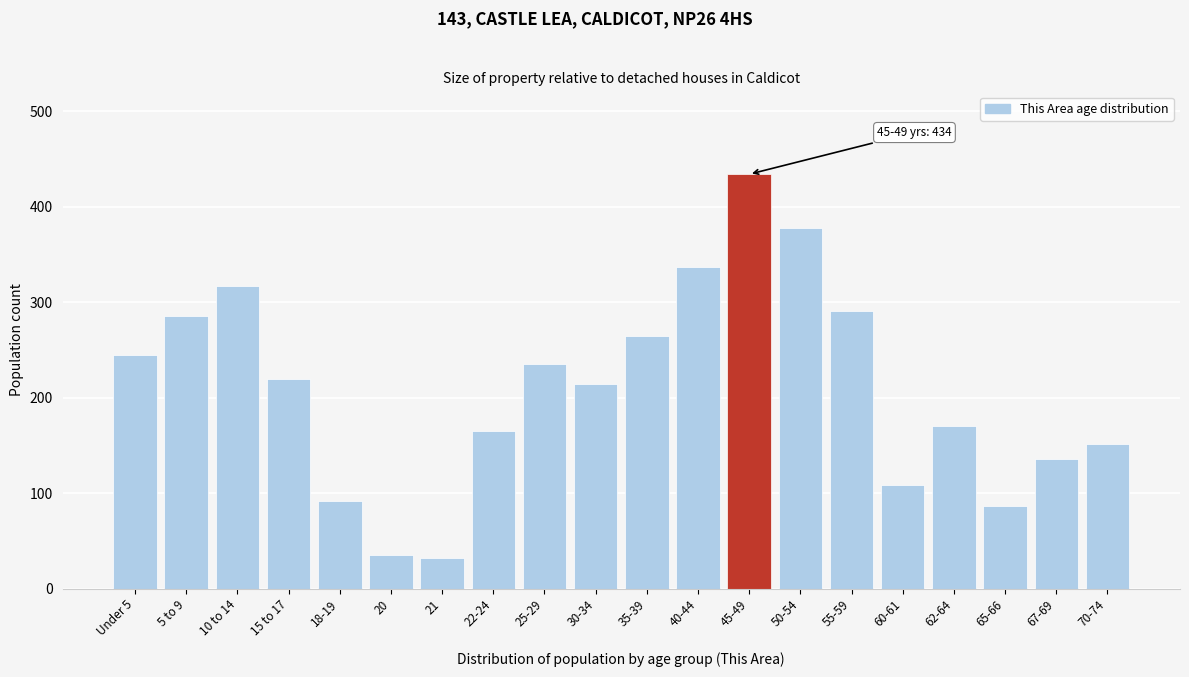

Reading left to right, list all the values displayed in this chart.

Under 5=245	5 to 9=286	10 to 14=317	15 to 17=220	18-19=92	20=35	21=32	22-24=165	25-29=235	30-34=214	35-39=265	40-44=337	45-49=434	50-54=378	55-59=291	60-61=109	62-64=170	65-66=86	67-69=136	70-74=151